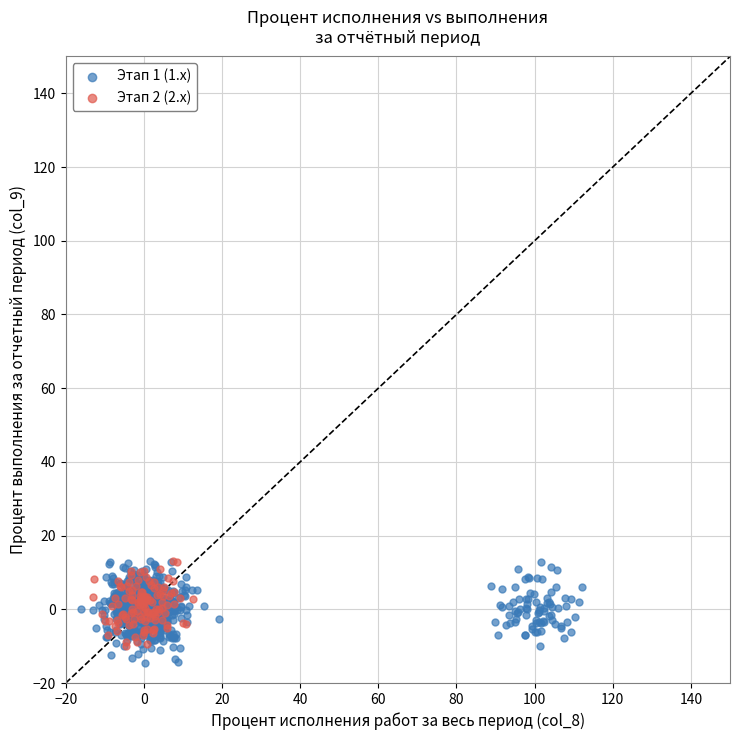

Which series has the largest Y range (max minus min)?

Этап 1 (1.x)